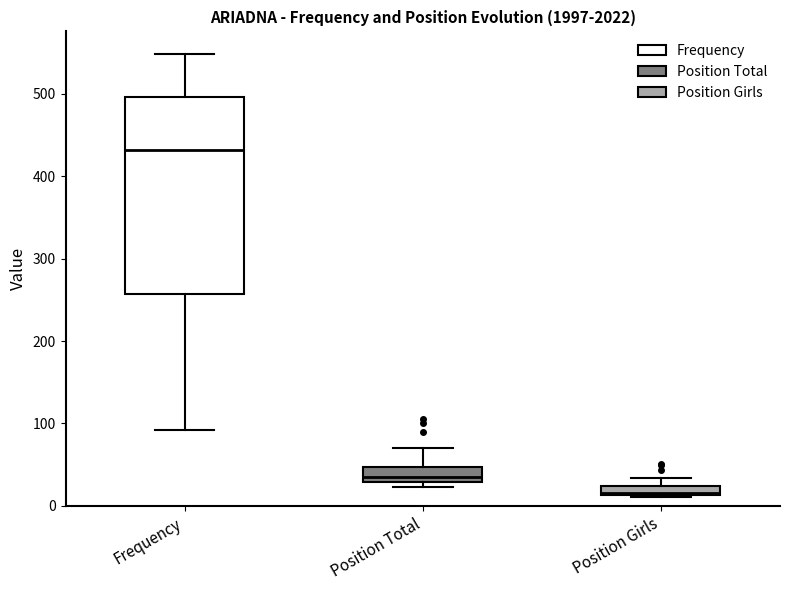

Where is the lower edge of the box for Frequency on the y-axis? The values are not printed on the chart, so give them approximately, as read against the axis.

260